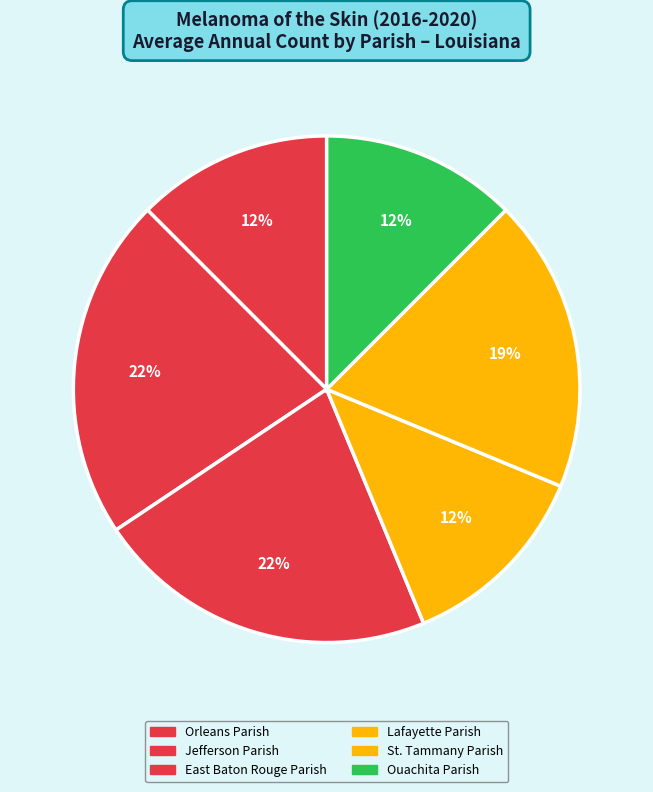

Rank the categories by value from lowest to highest.

Orleans Parish, Lafayette Parish, Ouachita Parish, St. Tammany Parish, Jefferson Parish, East Baton Rouge Parish